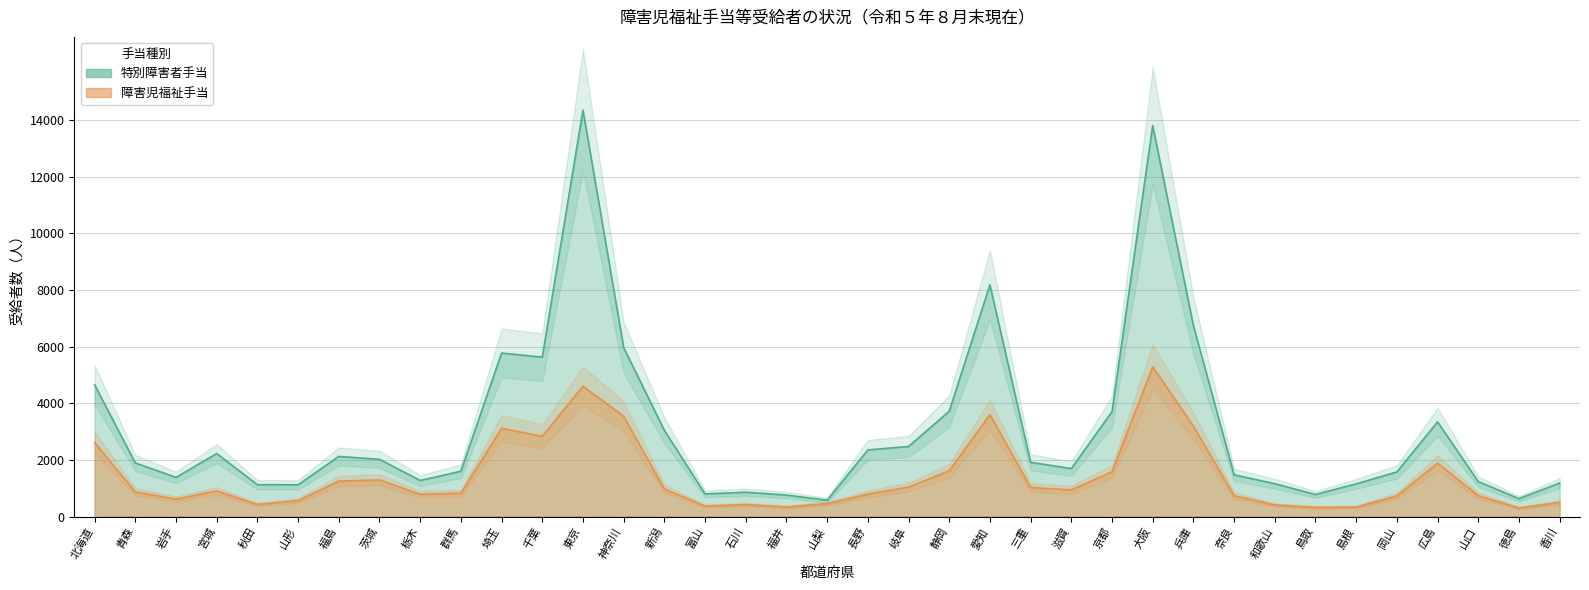

What is the difference between the highest and lowest values at 香川?

683